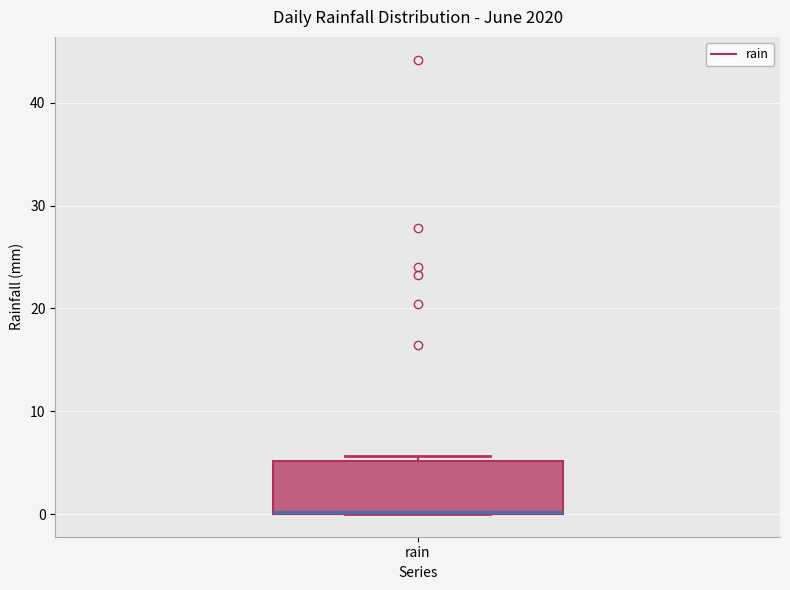

Transcribe this box plot: give where the median line is, the range the box spans, and where the two whiskers end, as read against the y-axis. The values are not printed on the chart, so give them approximately, as read against the axis.

median 0, box 0 to 5, whiskers 0 to 6